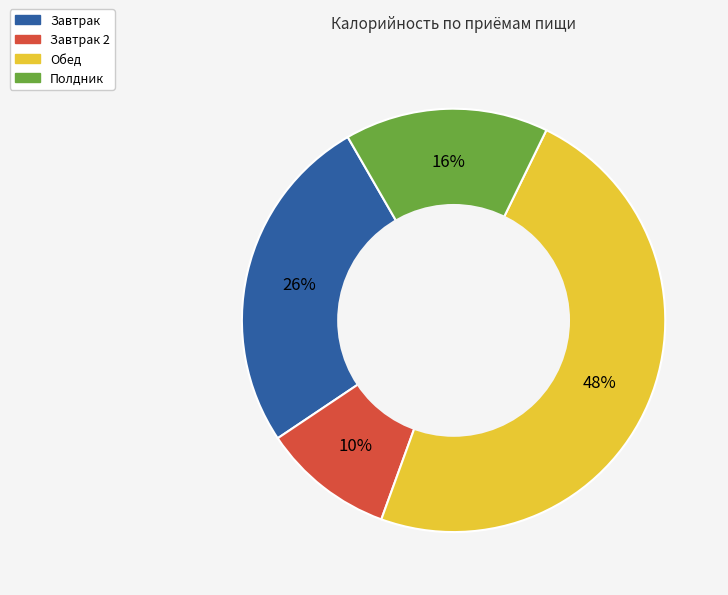

Is there any slice that represents more than half of the pie?

No